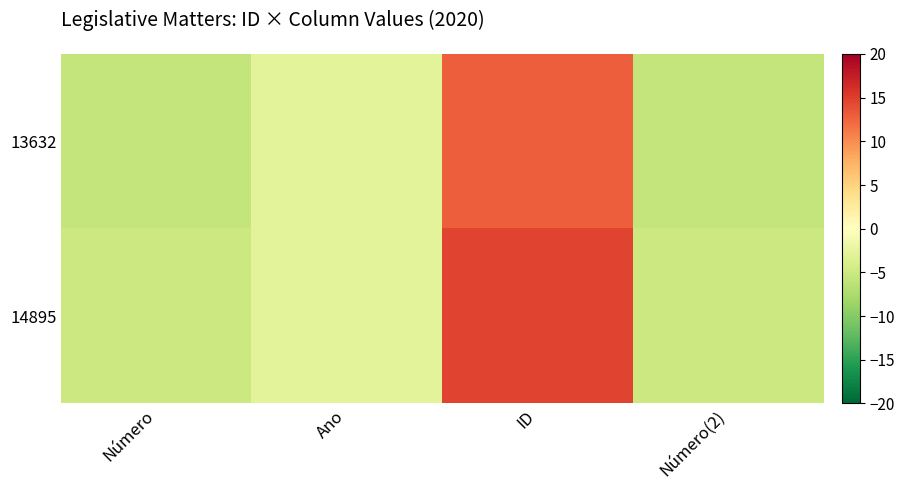

Reading left to right, list all the values displayed in this chart.

13632: Número=-5.6	Ano=-3.0	ID=12.9	Número(2)=-5.6
14895: Número=-5.1	Ano=-3.0	ID=14.6	Número(2)=-5.1